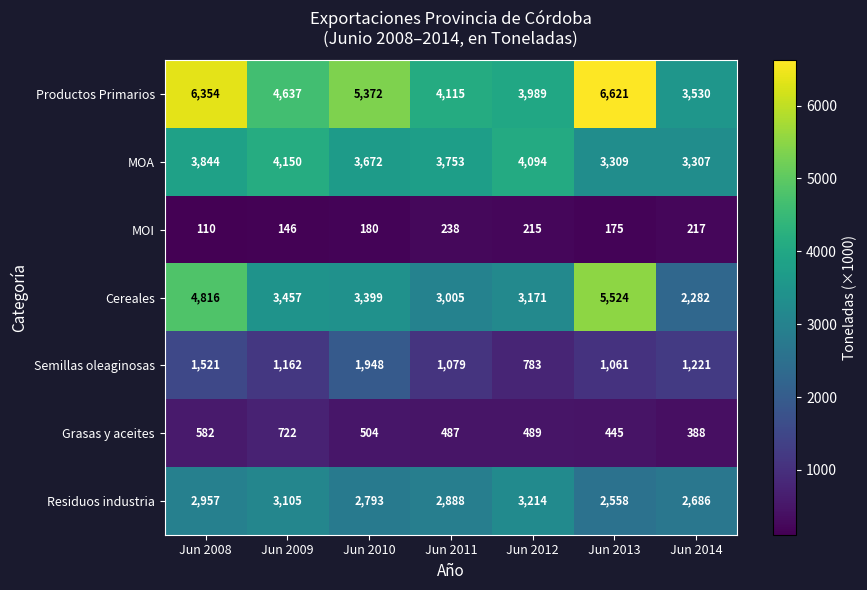

Is it true that MOA equals 3672 at Jun 2010?

True